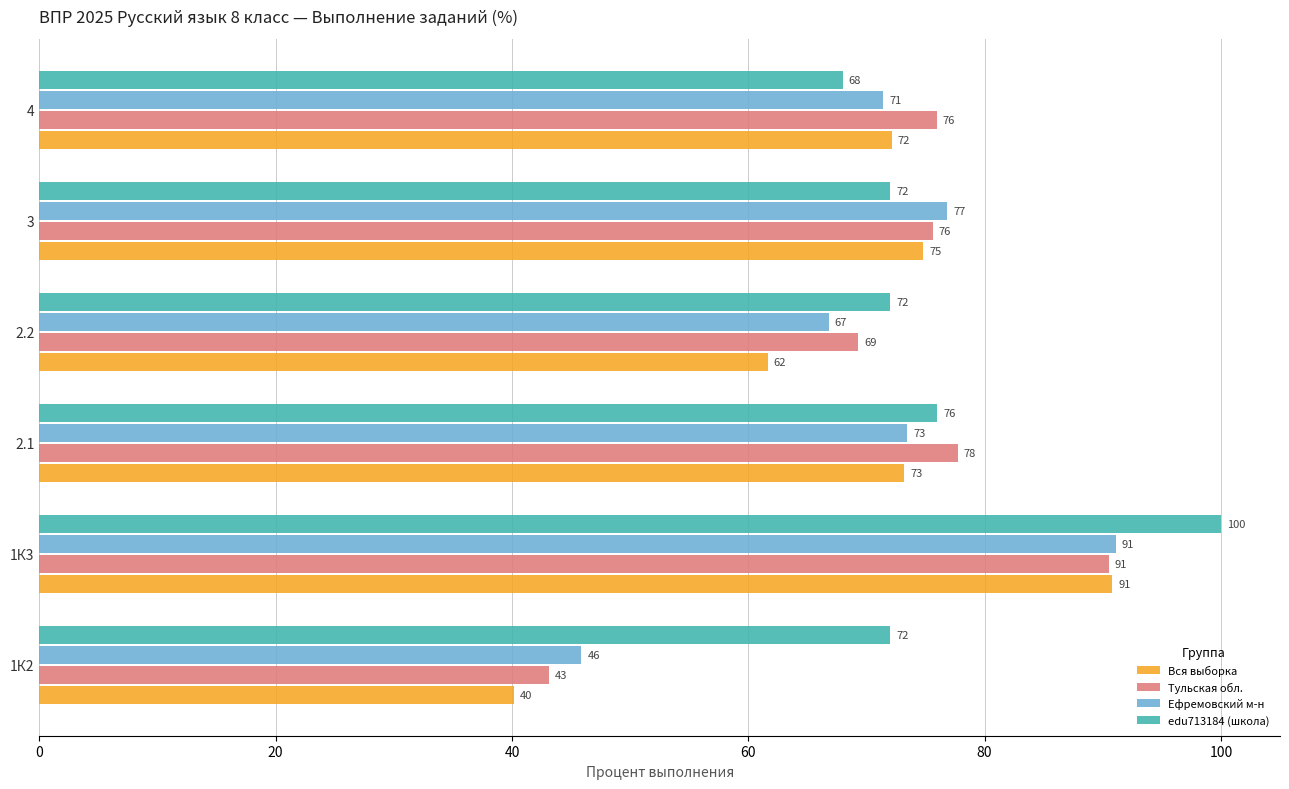

List the labels in order of Вся выборка value, smallest first.

1К2, 2.2, 4, 2.1, 3, 1К3